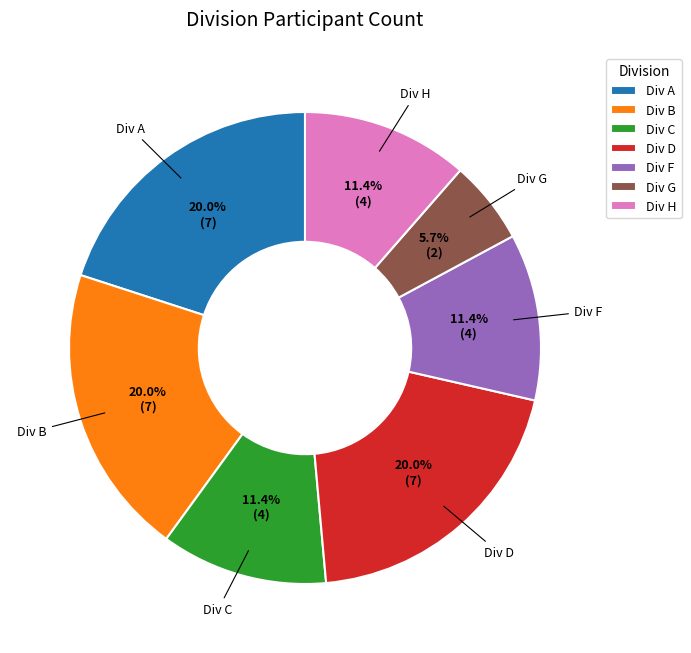

What is the smallest slice in the pie chart?

Div G